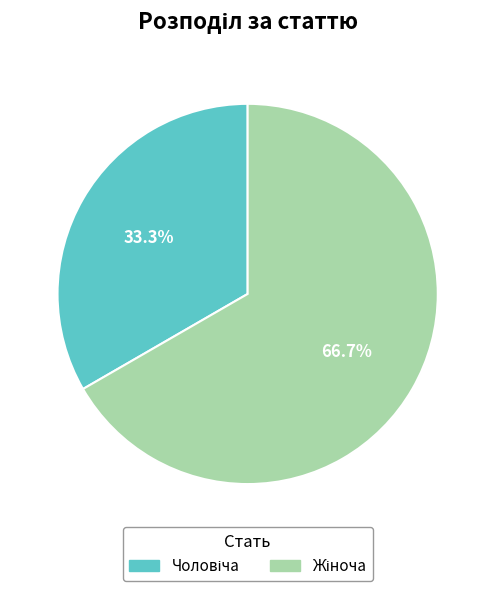

Does any single category account for the majority?

Yes